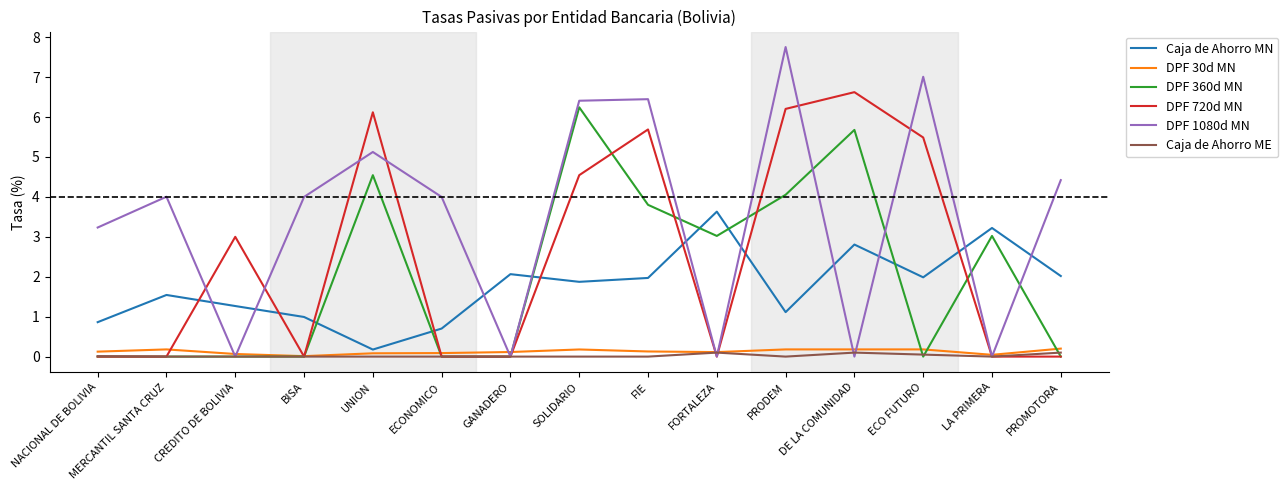

What value does the DPF 1080d MN series have at PRODEM?

7.8